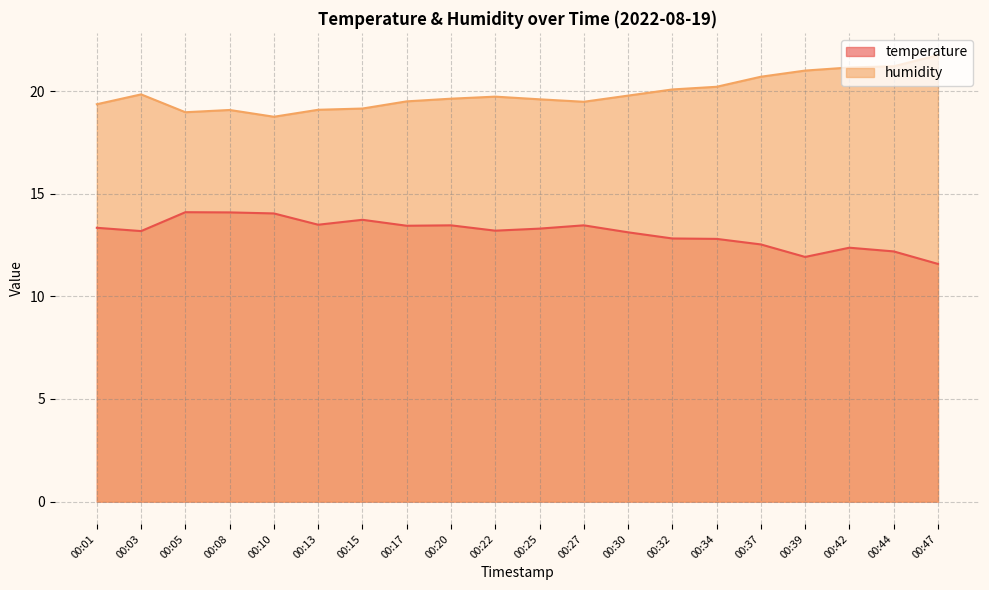

List the series in order of their peak value, lowest first.

temperature, humidity